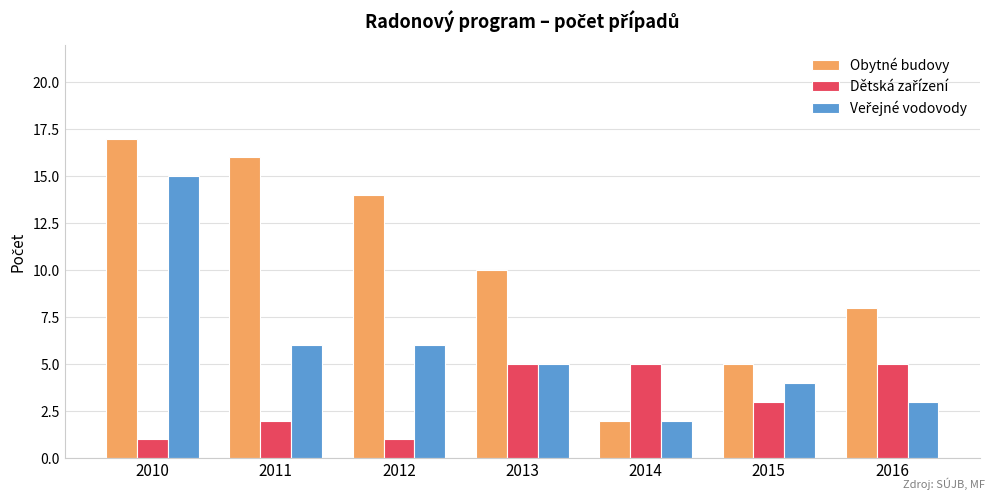

Which series has the largest total across all categories?

Obytné budovy